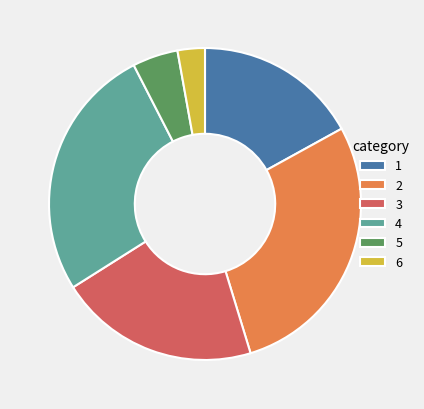

Do 2 and 3 together represent more than half of the pie?

No